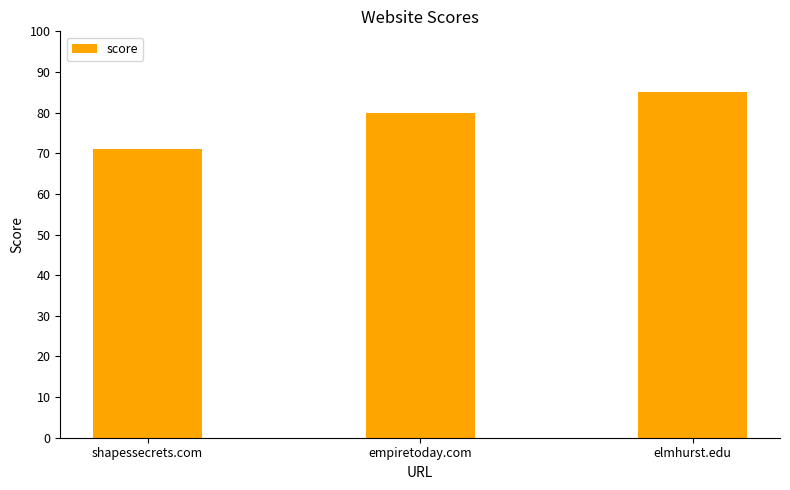

Which label corresponds to the largest value in the chart?

elmhurst.edu